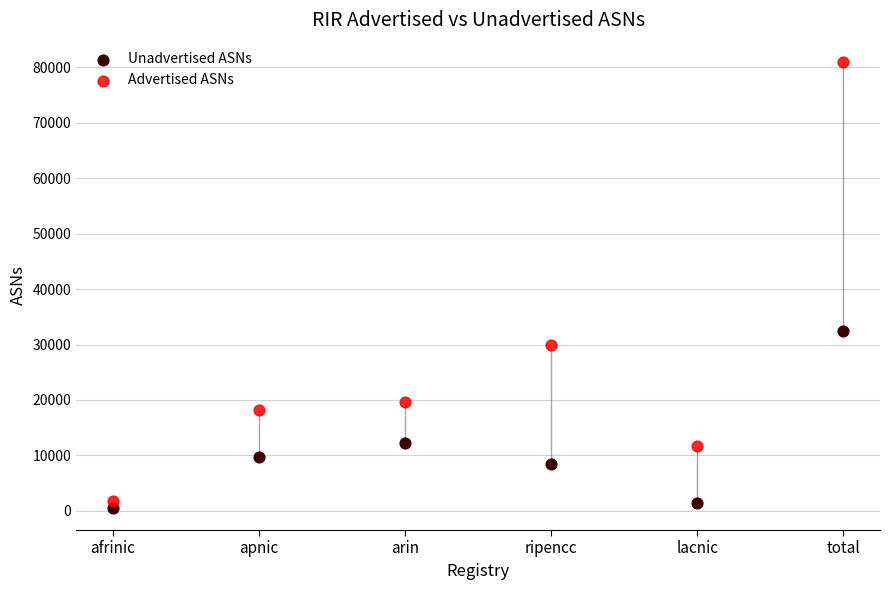

Which series has the widest spread of Y values?

Advertised ASNs